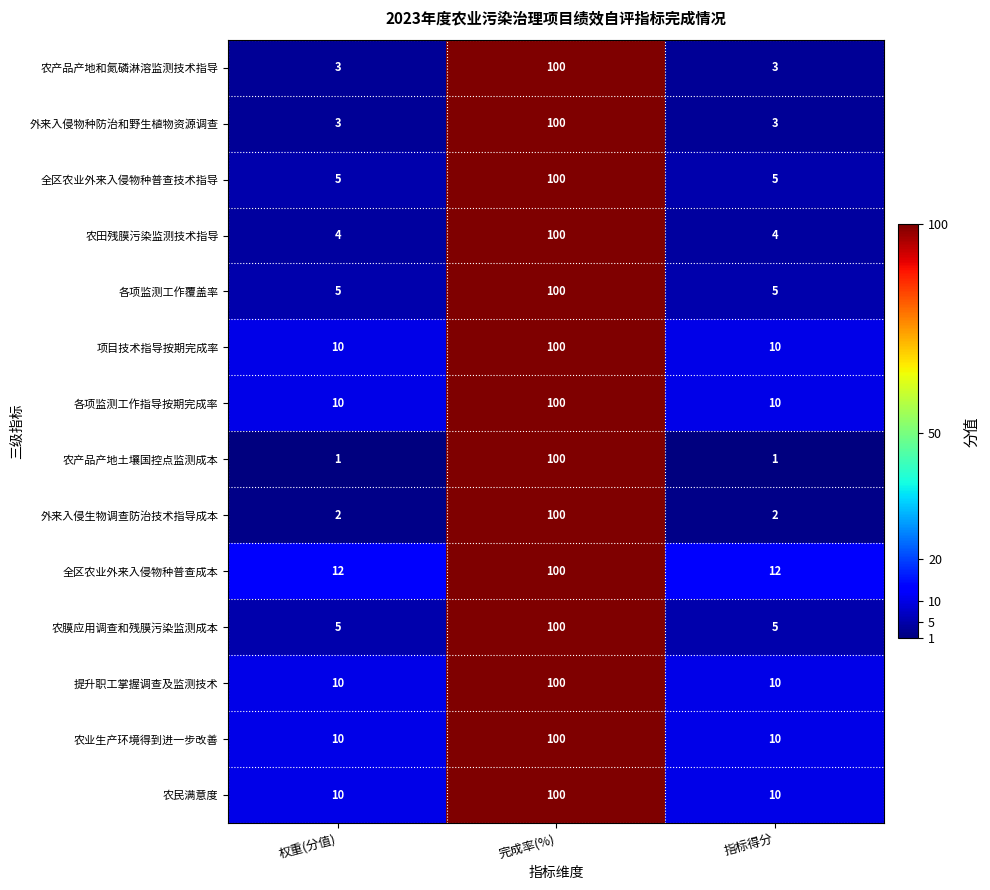

Count the number of categories in the chart.

3